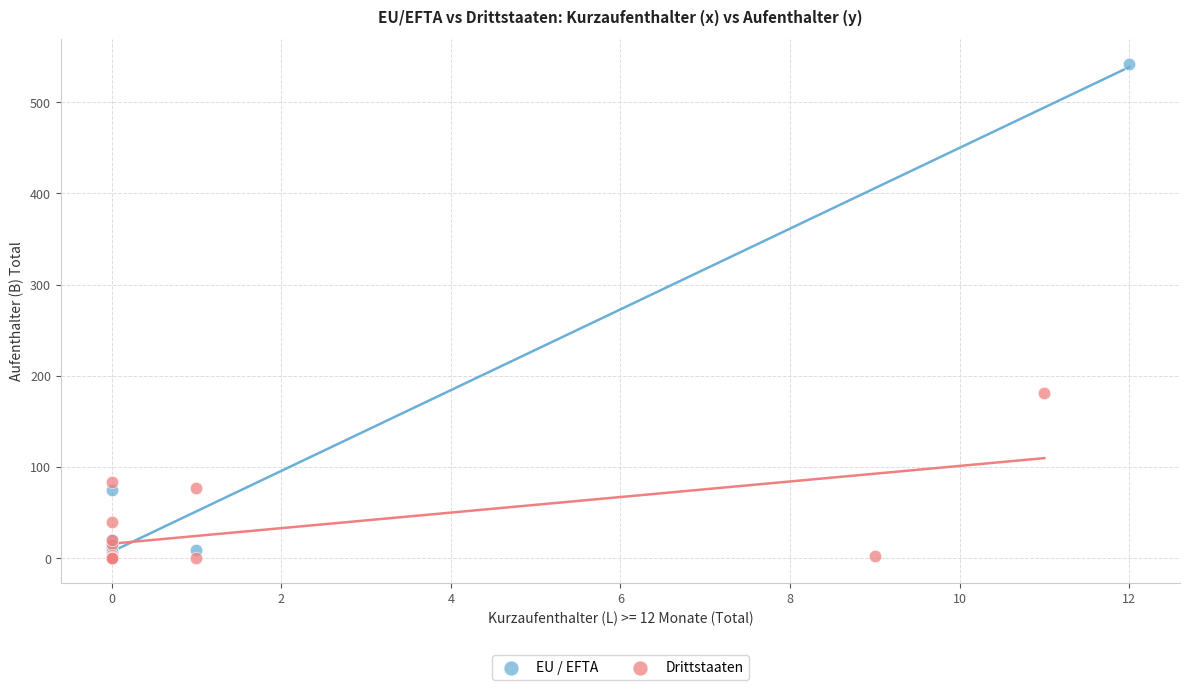

Which series has the largest Y range (max minus min)?

EU / EFTA